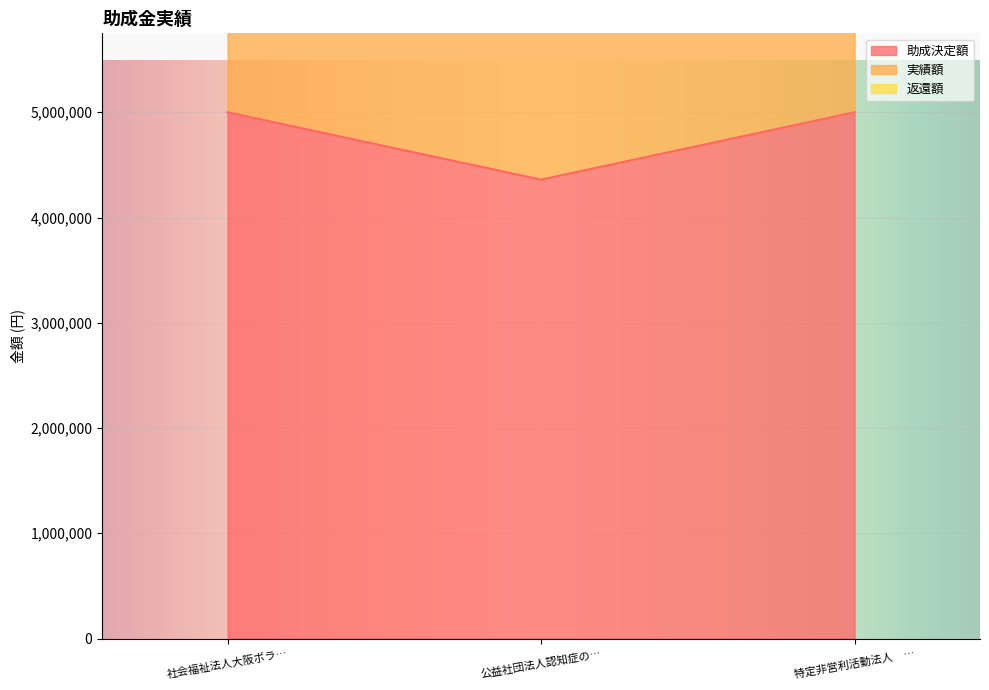

What is the minimum value for 助成決定額?

4360000